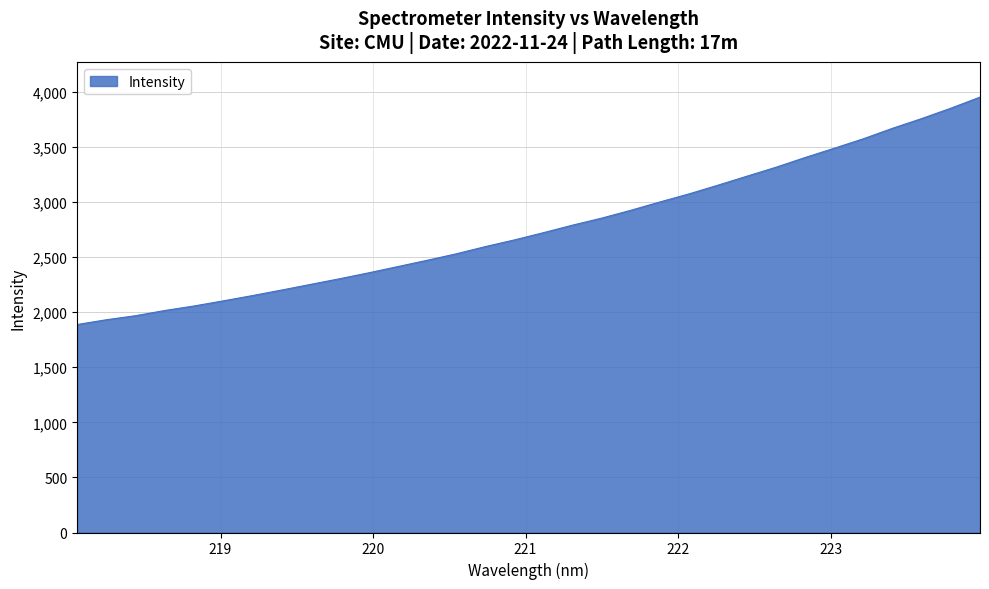

What is the greatest value displayed?

3952.6